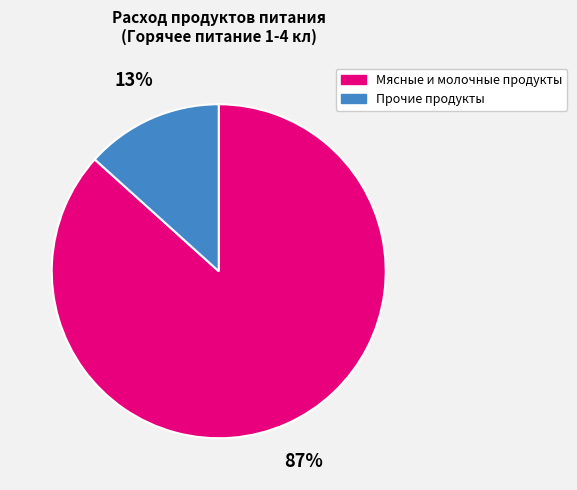

To the nearest percent, what is the combined percentage of Мясные и молочные продукты and Прочие продукты?

100%